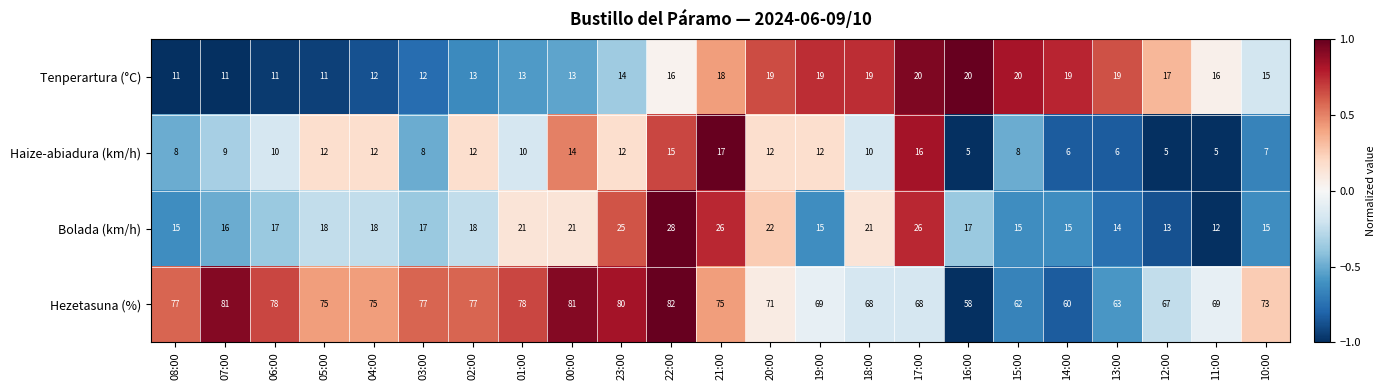

Count the number of data series in this chart.

4